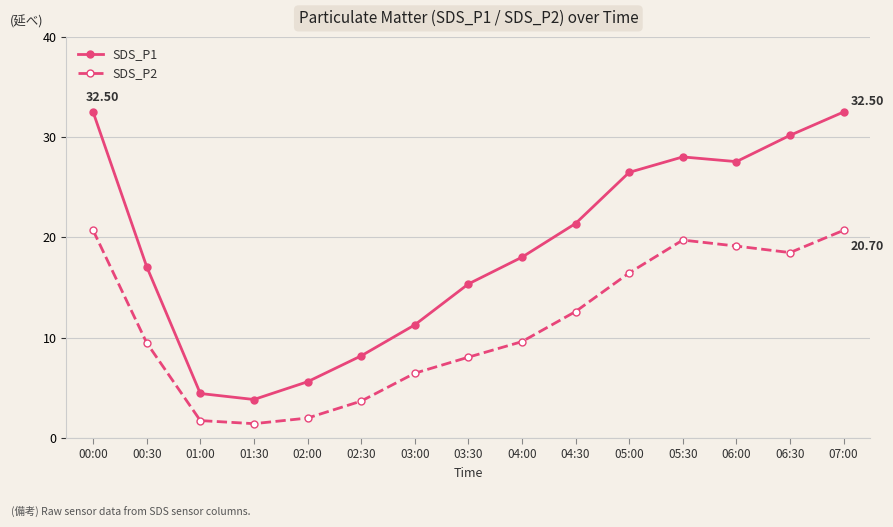

What is the value of the SDS_P2 point at the 8th from the left?

8.1